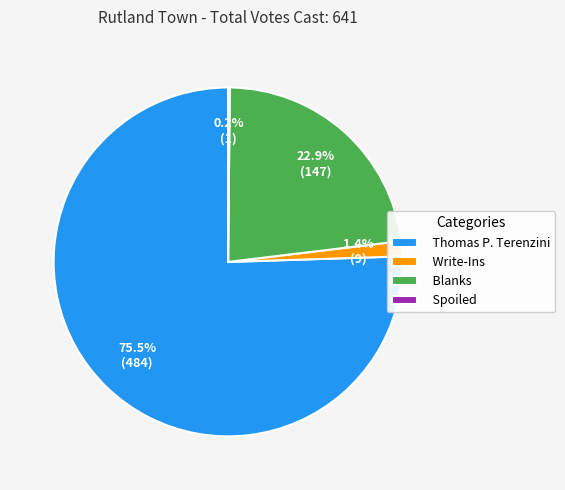

What is the largest slice in the pie chart?

Thomas P. Terenzini